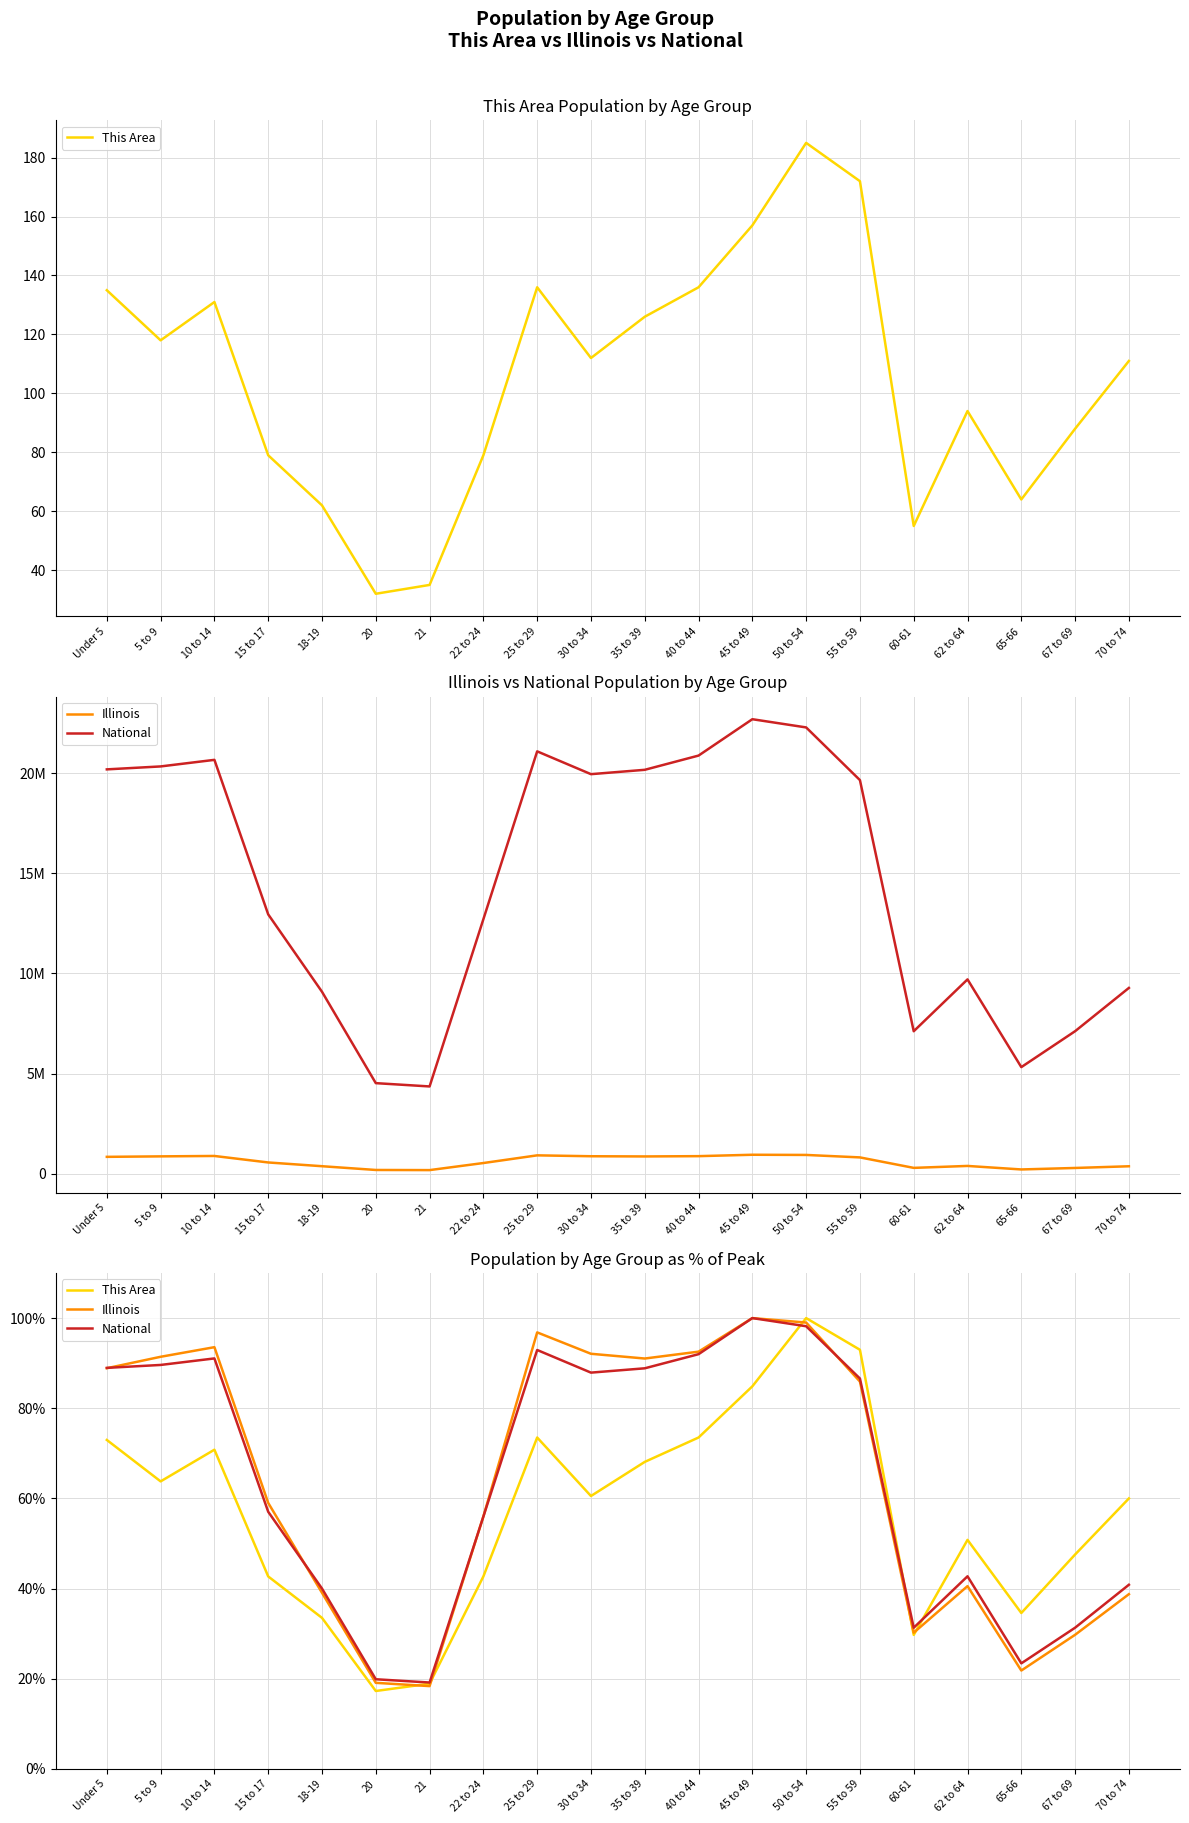

At which label does This Area reach its peak?

50 to 54